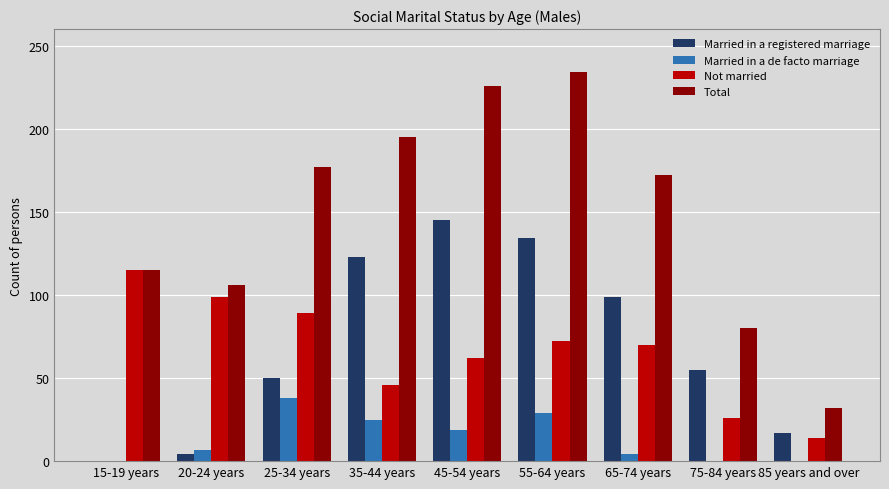

Read the Married in a registered marriage value at 45-54 years, to the nearest 5.

145